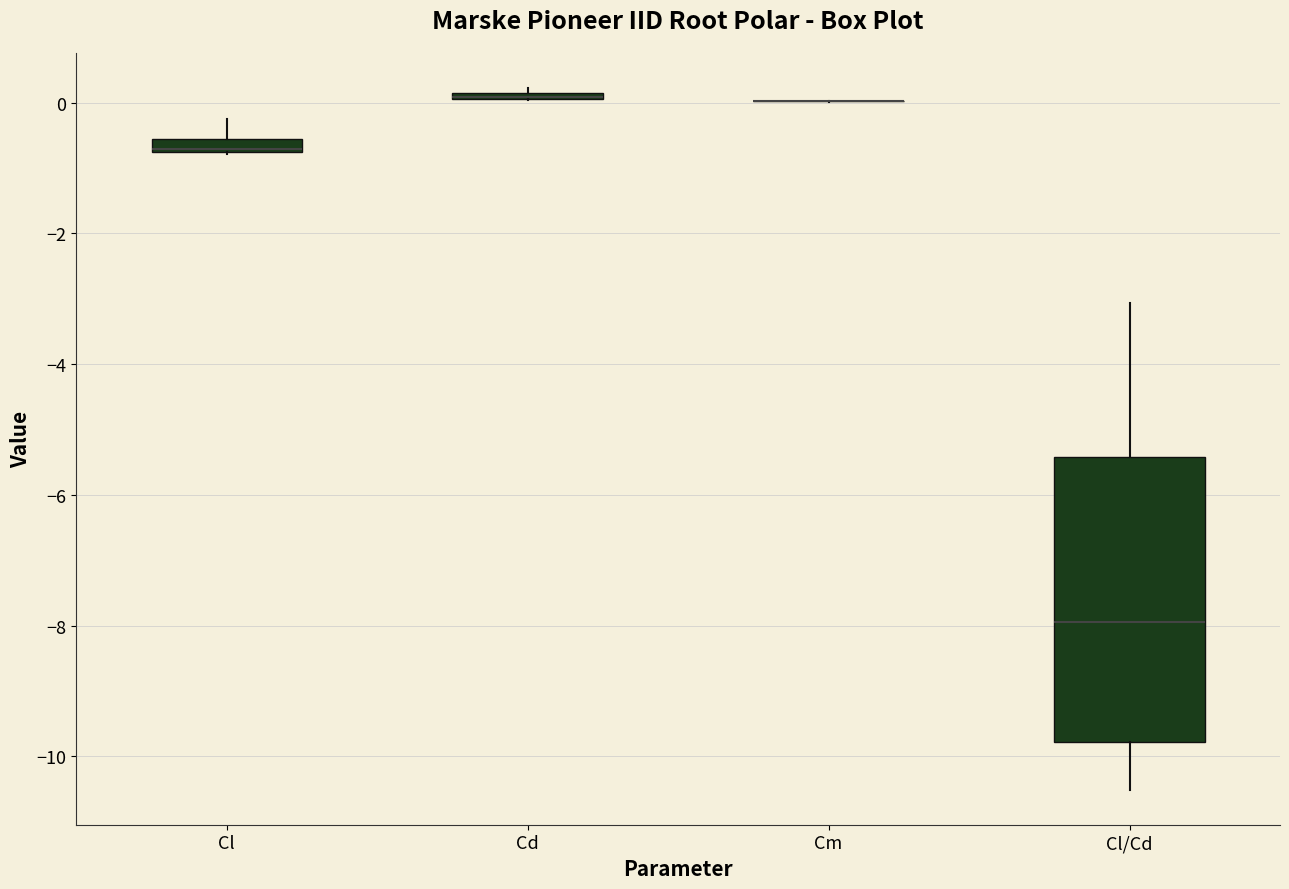

Comparing the boxes themselves (not the whiskers), which one is the tallest?

Cl/Cd